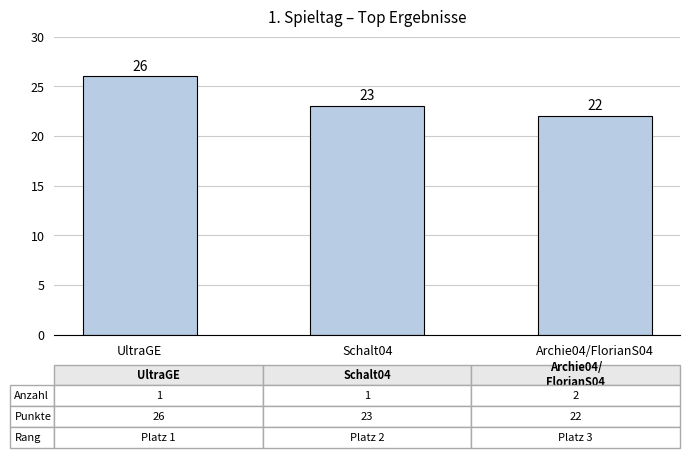

Reading right to left, what are all the values shown in this chart?

Archie04/FlorianS04=22	Schalt04=23	UltraGE=26